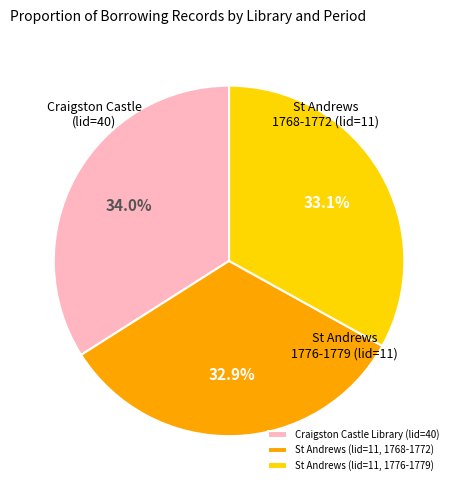

To the nearest percent, what is the difference between the Craigston Castle Library (lid=40) and St Andrews (lid=11, 1768-1772) slice percentages?

1%